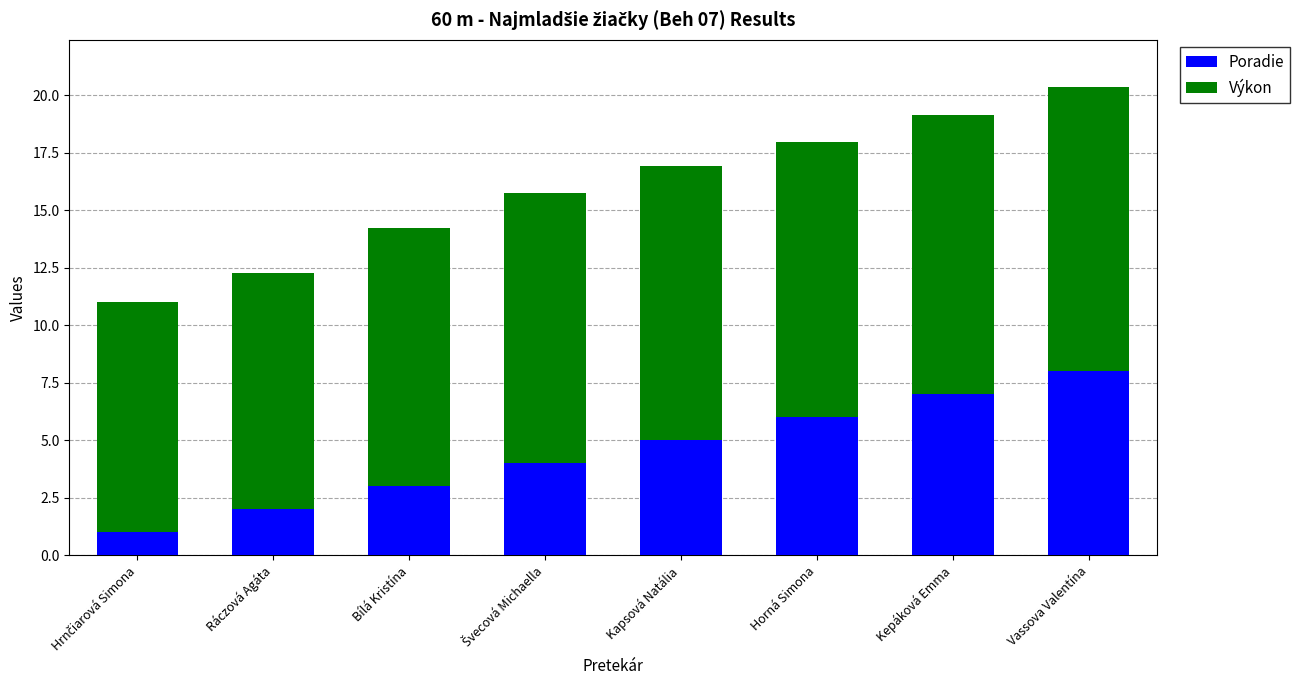

At which label does Poradie reach its peak?

Vassova Valentína